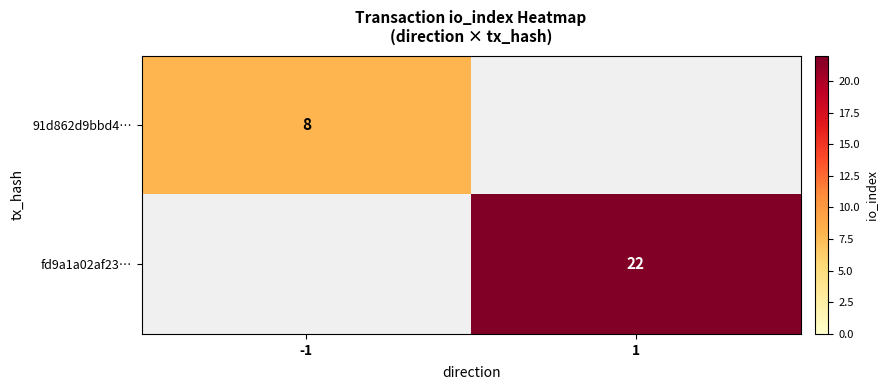

Is it true that 91d862d9bbd4… equals 8 at -1?

True